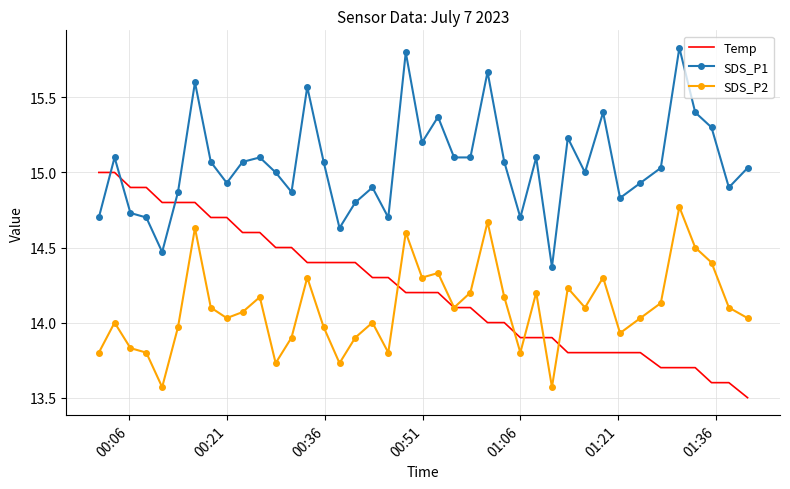

True or false: SDS_P2 and SDS_P1 cross at least once.

False